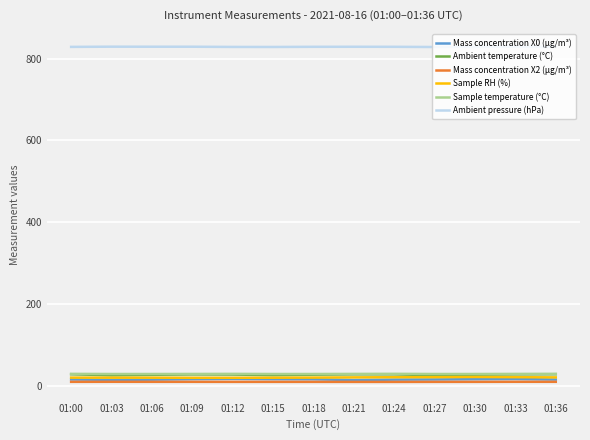

True or false: Ambient temperature (°C) has more than 0 interior local peaks.

True